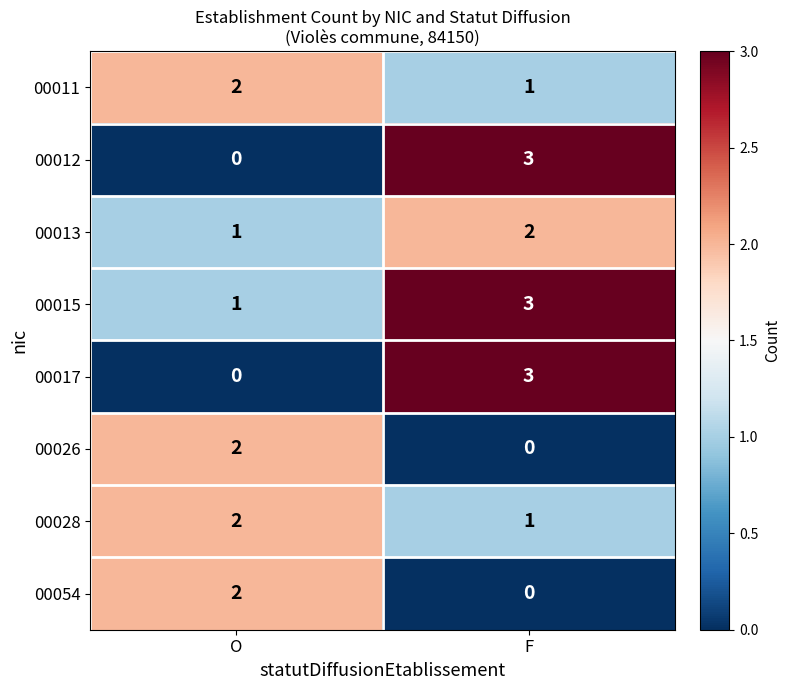

Rank the categories by 00054 value from lowest to highest.

F, O